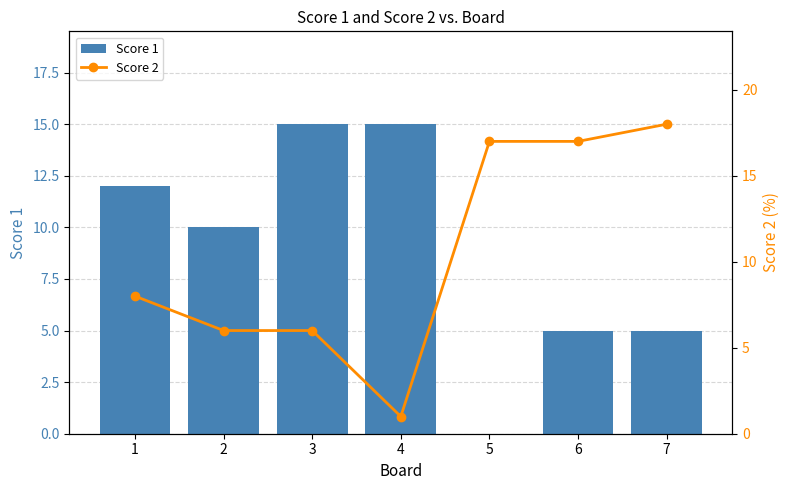

True or false: Score 1 has a value of 0 at 5.

True